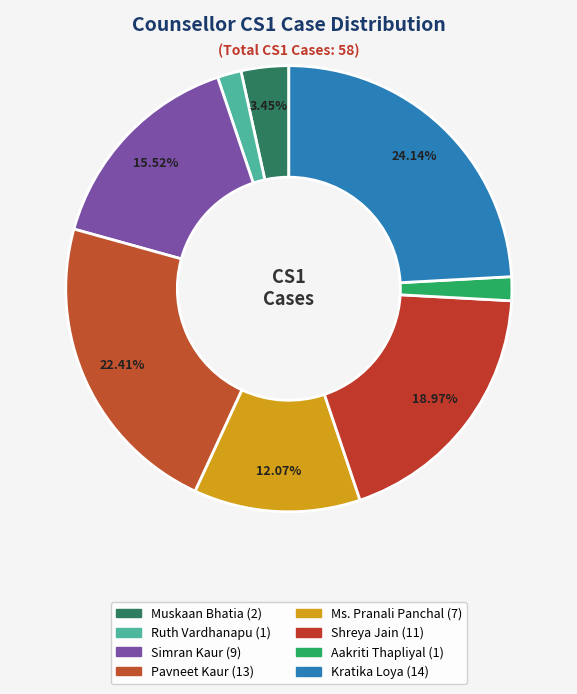

What percentage is the Muskaan Bhatia slice, to the nearest percent?

3%